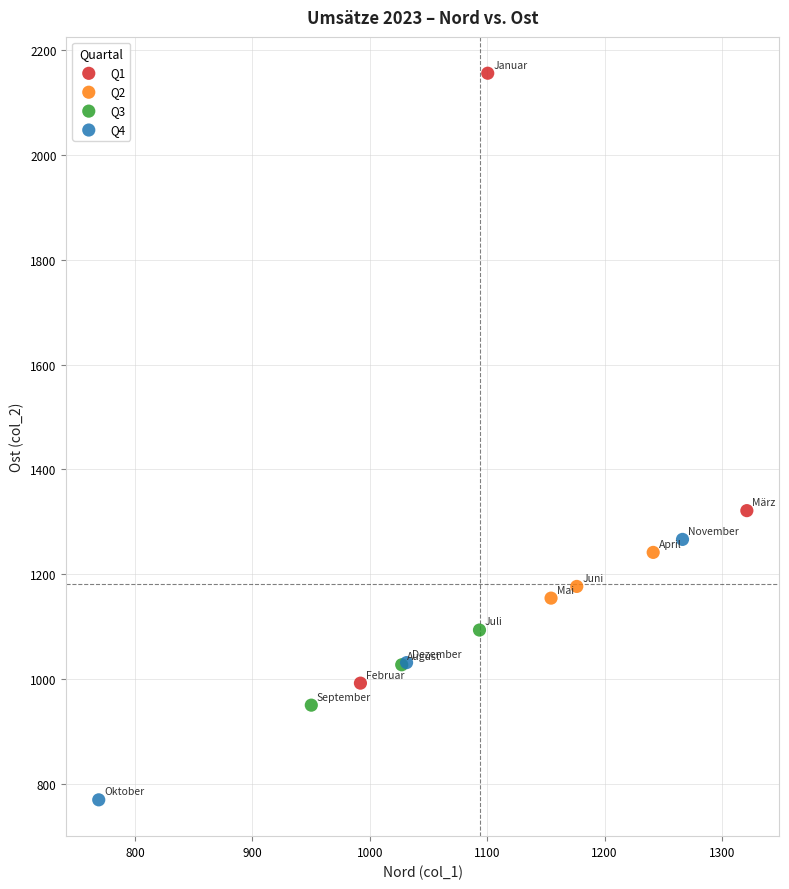

Which series reaches the minimum Y coordinate?

Q4